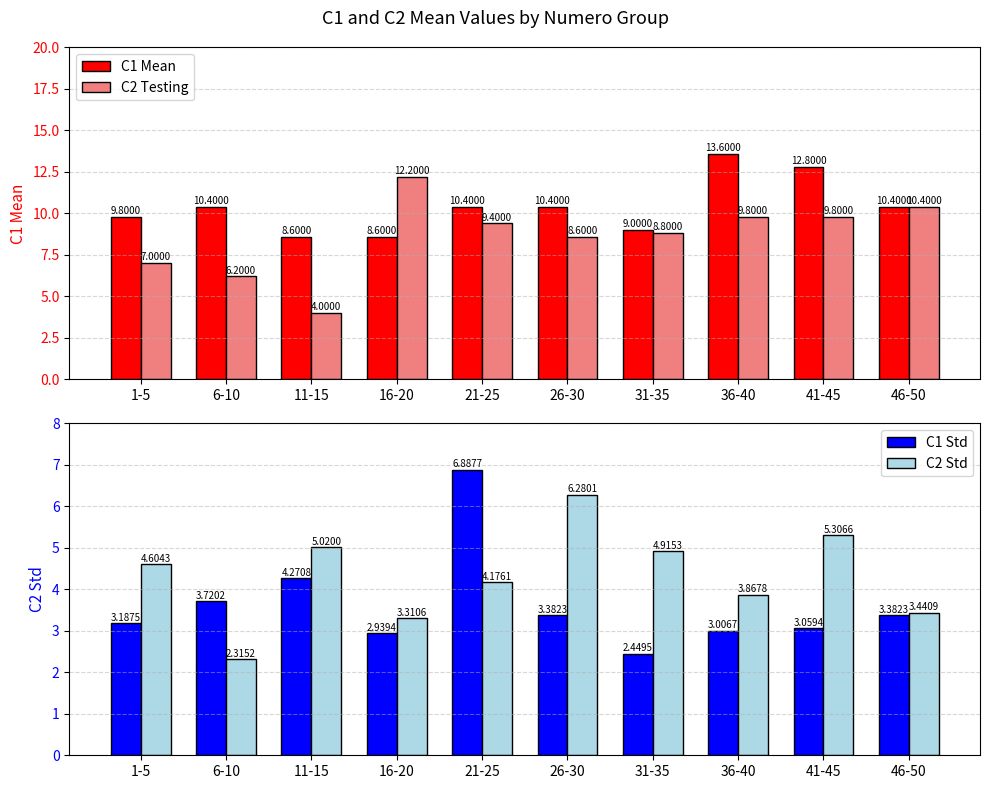

What is the sum of the C1 Mean values at 6-10 and 31-35?

19.4